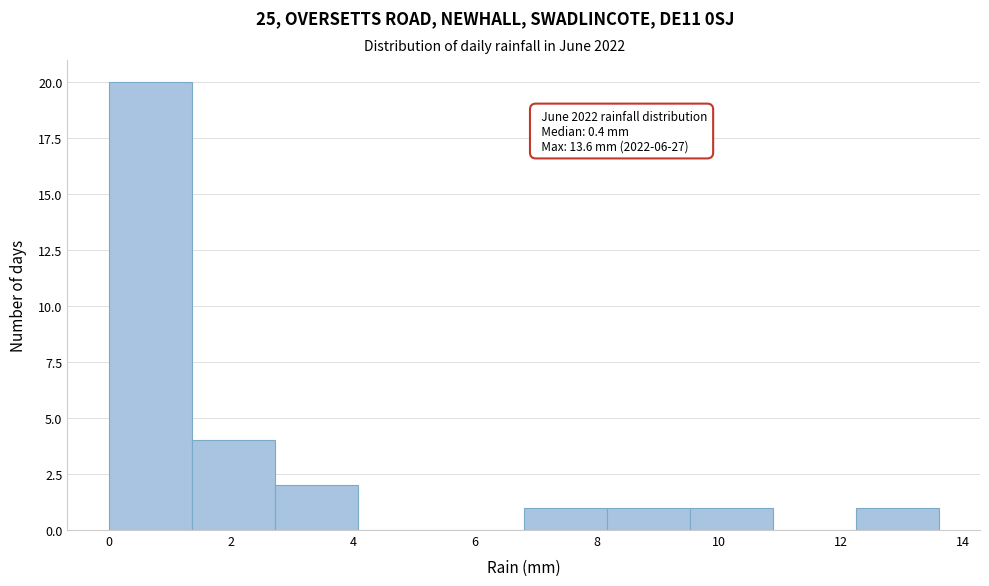

Which range on the x-axis has the tallest bar?

0.00 to 1.36